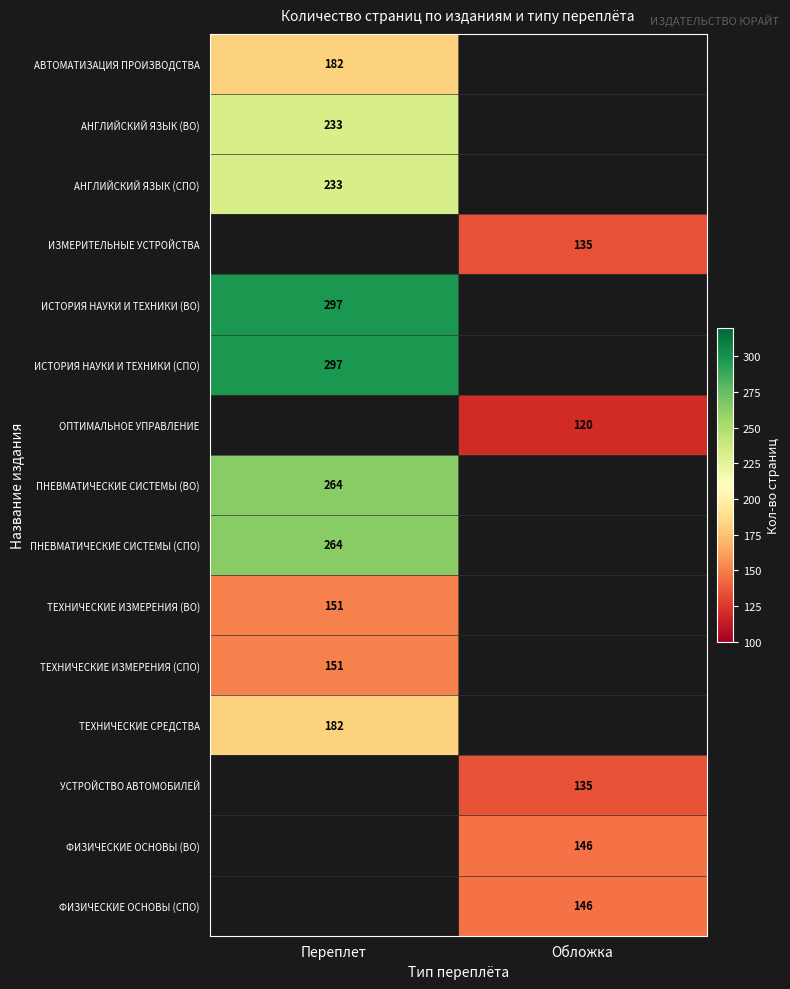

True or false: ТЕХНИЧЕСКИЕ ИЗМЕРЕНИЯ (ВО) has a value of 151 at Переплет.

True